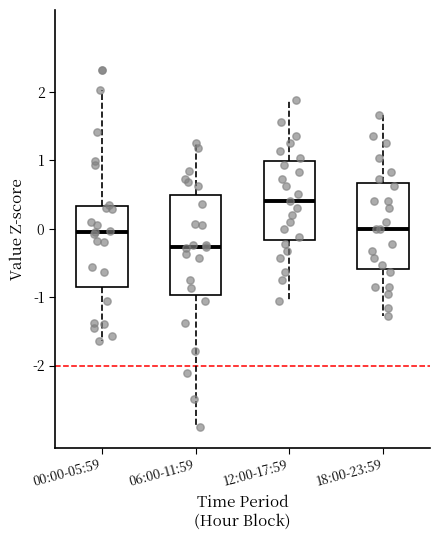

Which box has the highest median line?

12:00-17:59